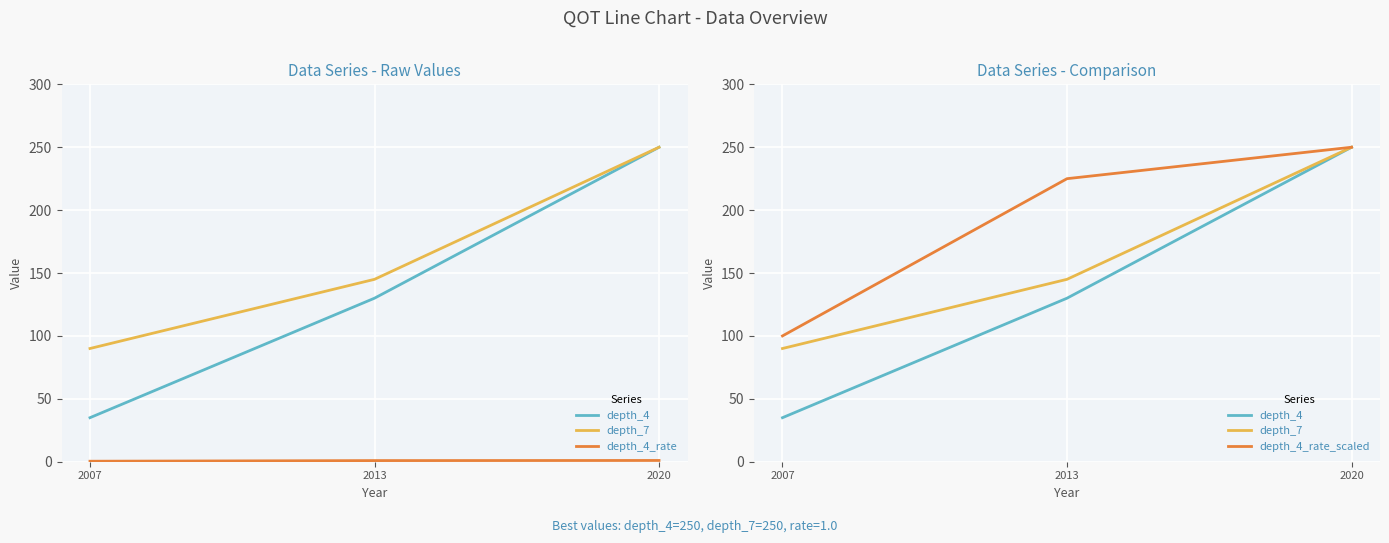

The depth_4_rate series shows 1.0 at 2020. True or false?

True